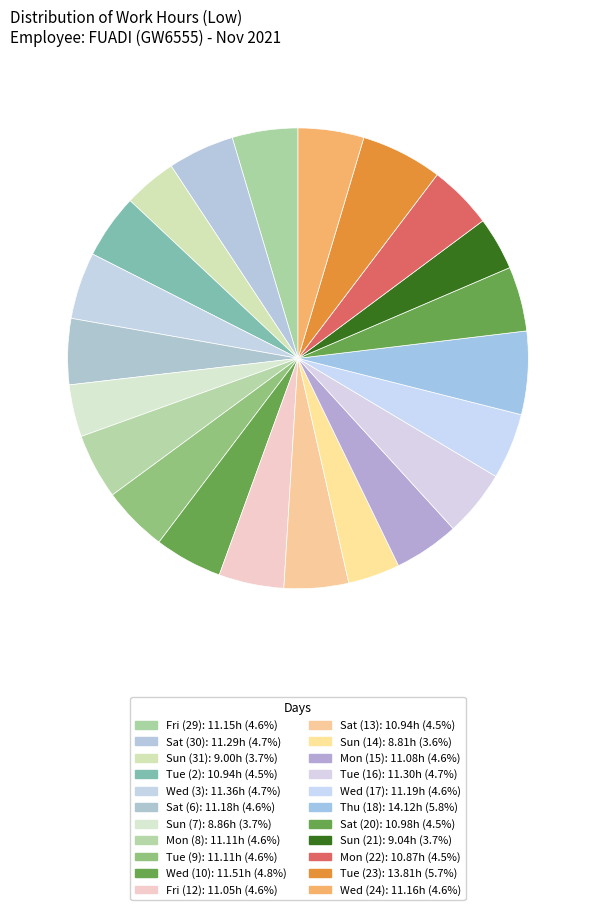

What is the change in value from Mon (15) to Wed (17)?

+0.1